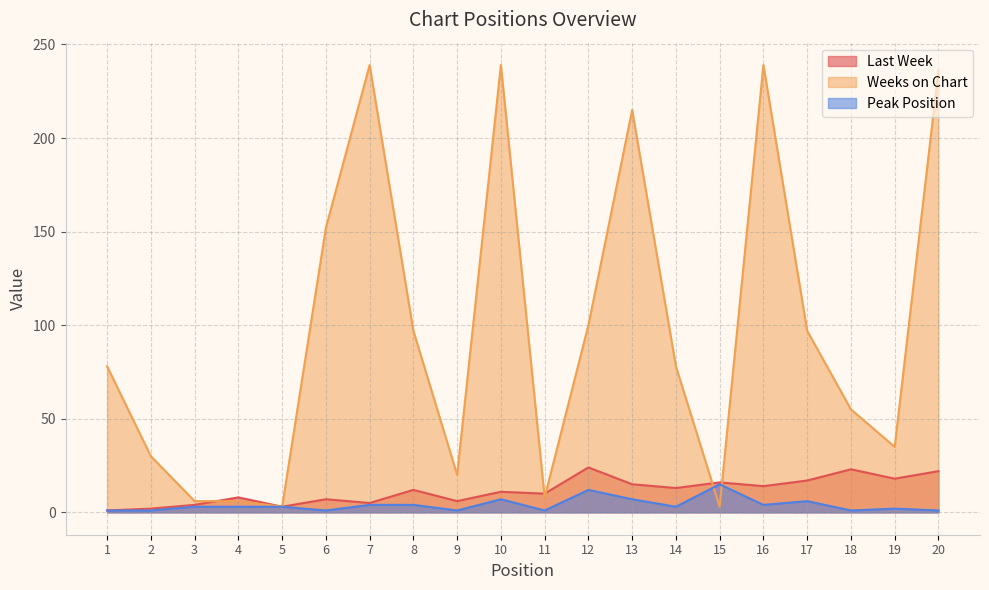

List the labels in order of Last Week value, smallest first.

1, 2, 5, 3, 7, 9, 6, 4, 11, 10, 8, 14, 16, 13, 15, 17, 19, 20, 18, 12